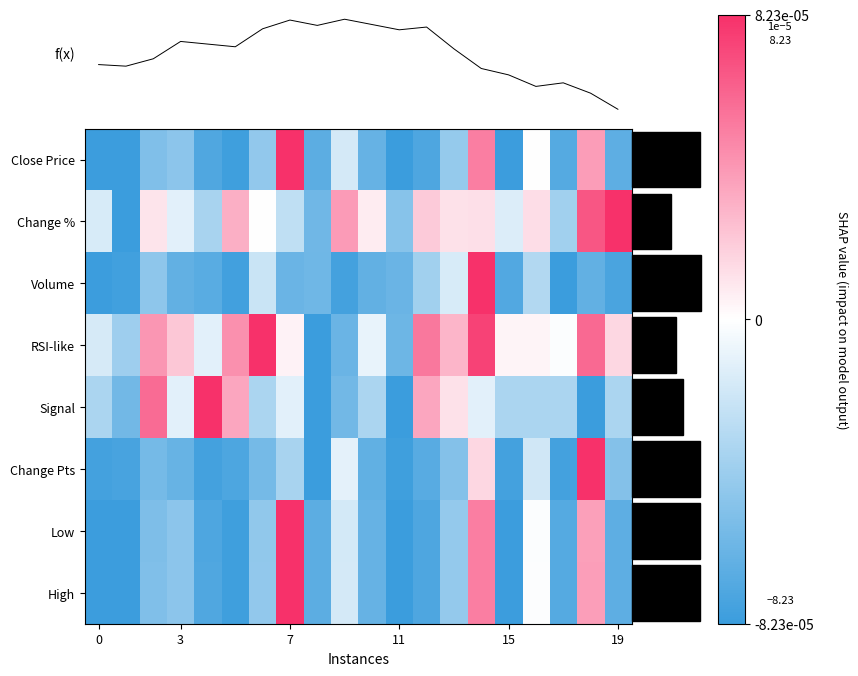

At which category is the sum across all series the highest?

14